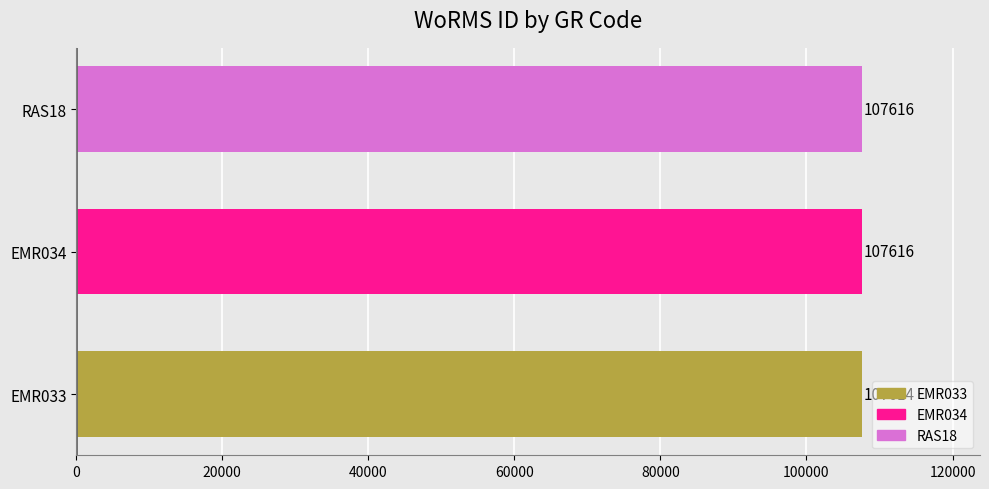

Read the EMR033 value at EMR034.

107614